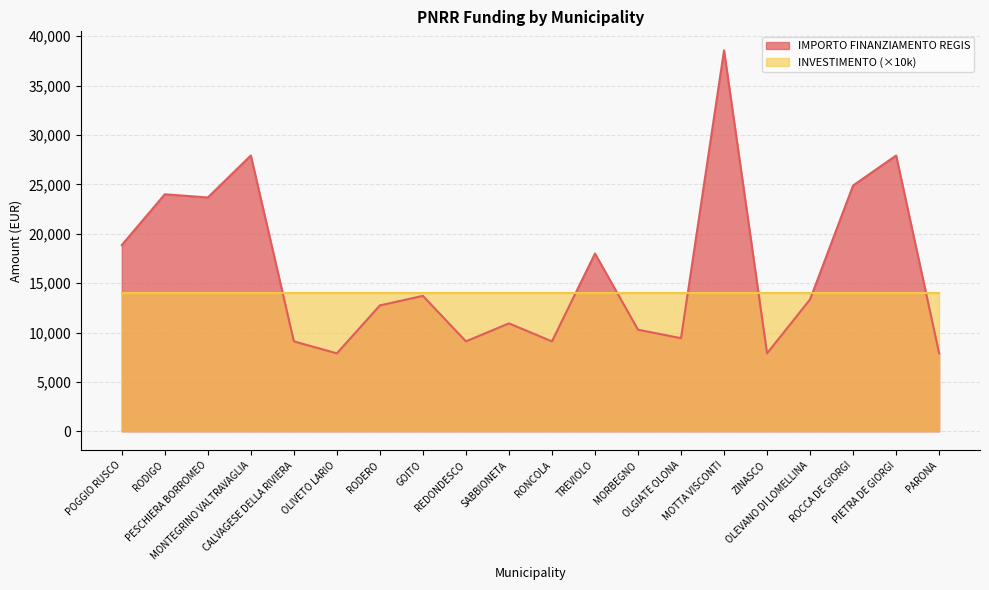

Reading left to right, extract all data points from this chart.

18854	23996	23673	27922	9105	7891	12747	13712	9105	10926	9105	17997	10284	9427	38565	7891	13354	24887	27922	7891